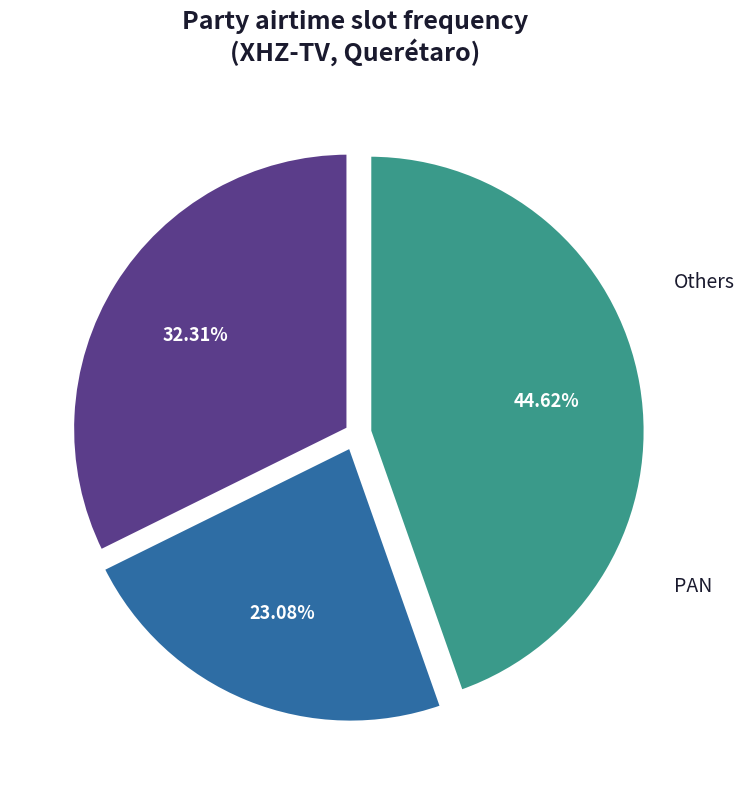

Is there any slice that represents more than half of the pie?

No